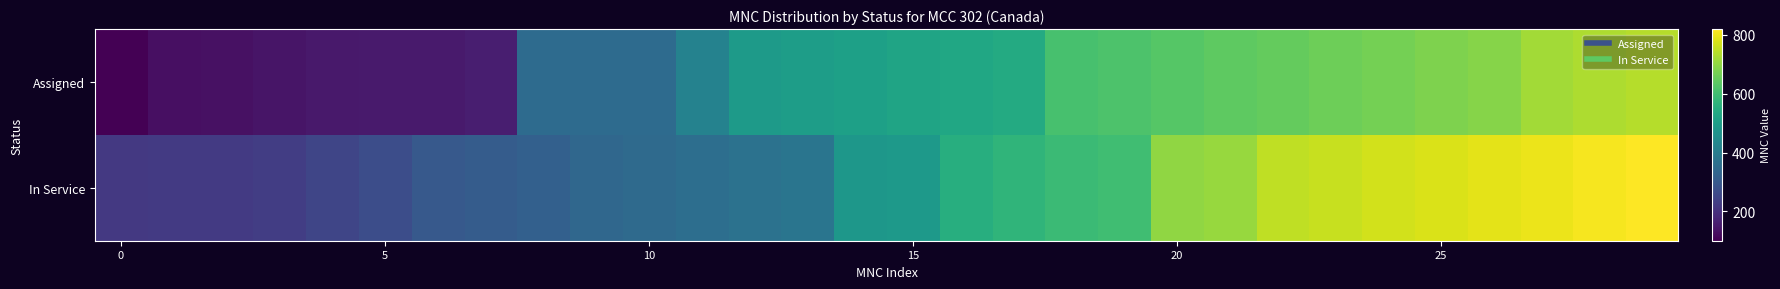

At how many categories does at least one series exceed 446?

18